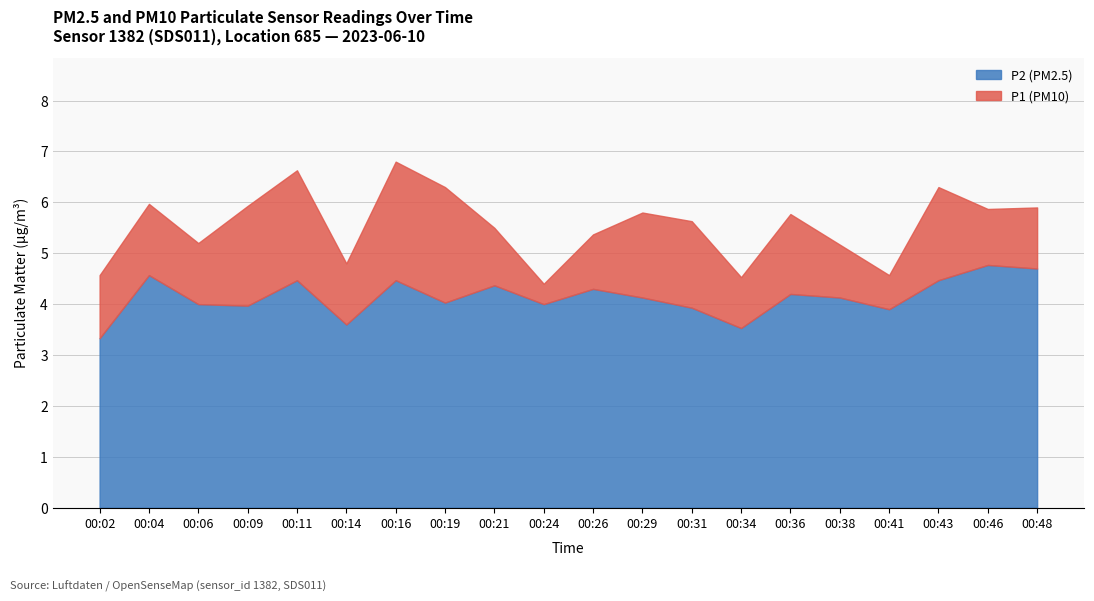

Which has a higher value, 00:14 or 00:48?

00:48